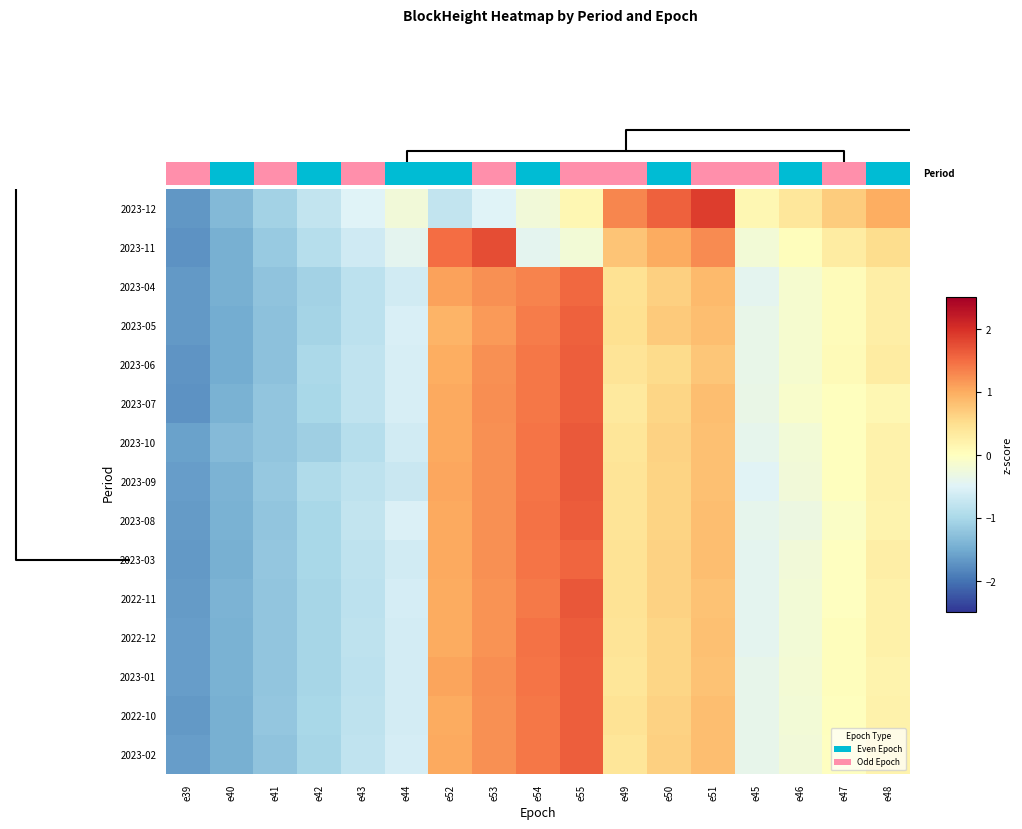

Is the value of 2023-04 at e47 greater than the value of 2022-11 at e41?

Yes